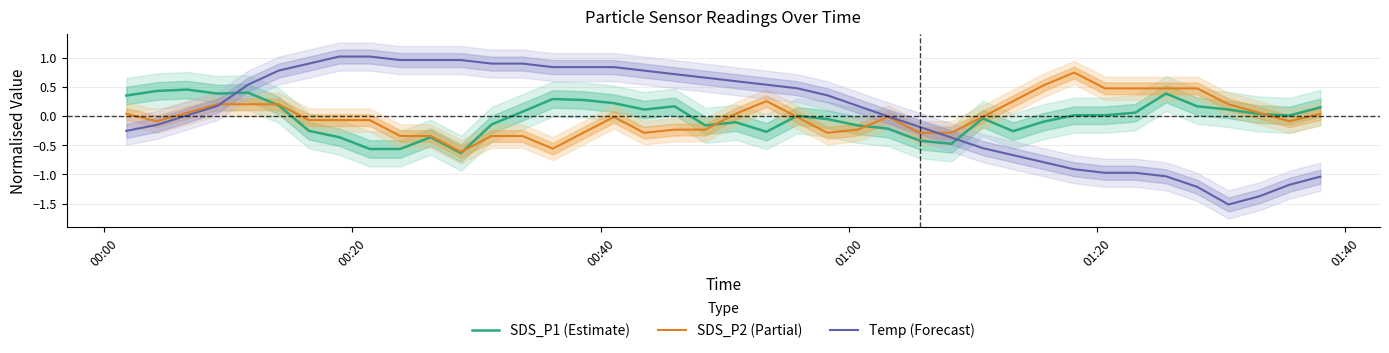

What are all the series names shown in the legend?

SDS_P1 (Estimate), SDS_P2 (Partial), Temp (Forecast)